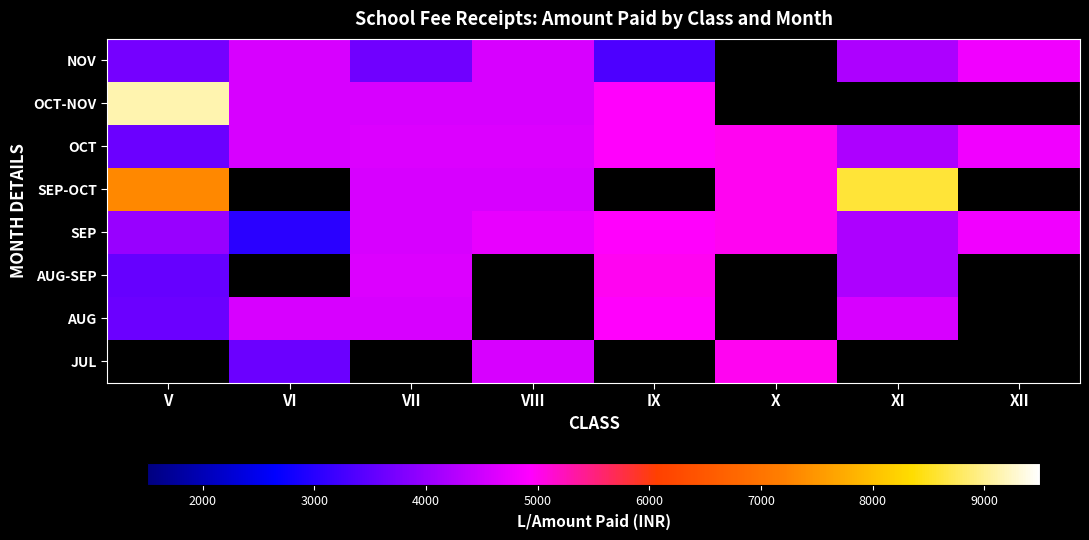

Where is AUG-SEP nearest to the value 4270?

XI